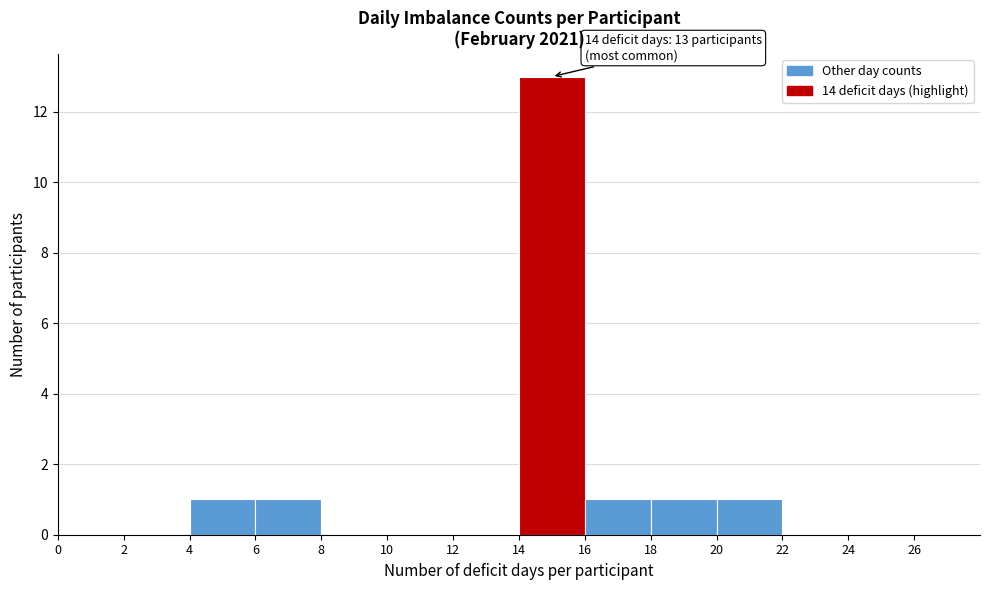

Which range on the x-axis has the tallest bar?

14 to 16